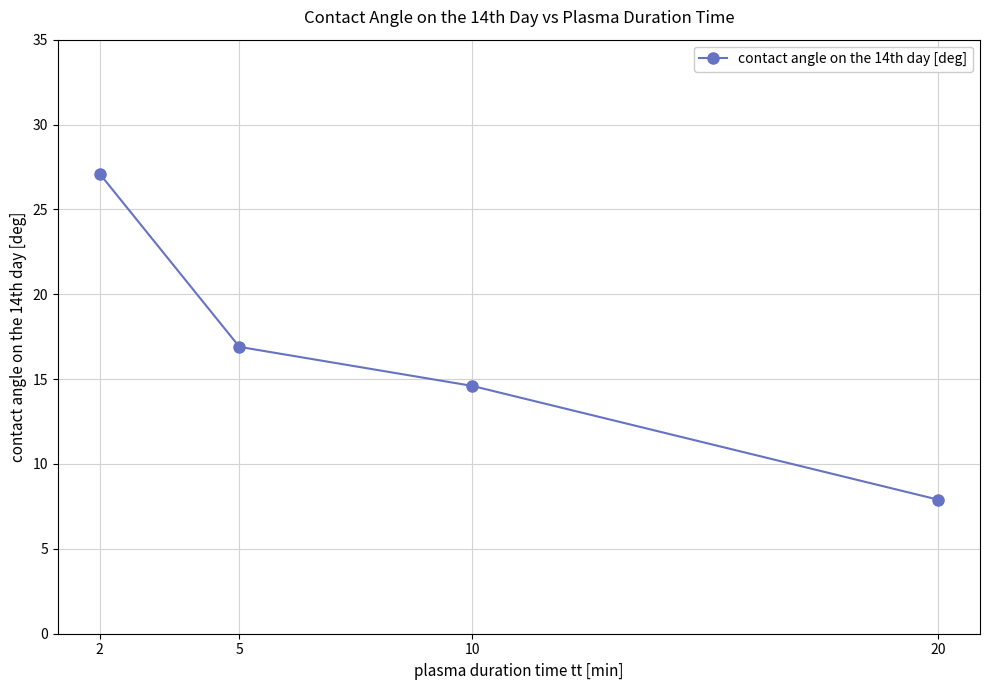

How many data points does each series have?

4